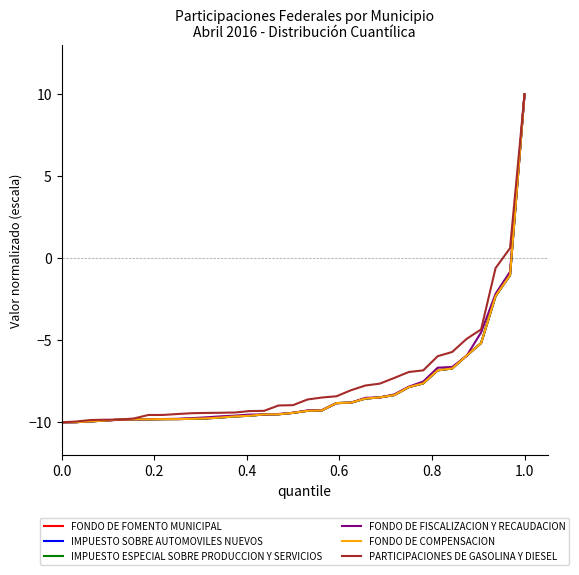

What is the greatest value displayed?

10.0